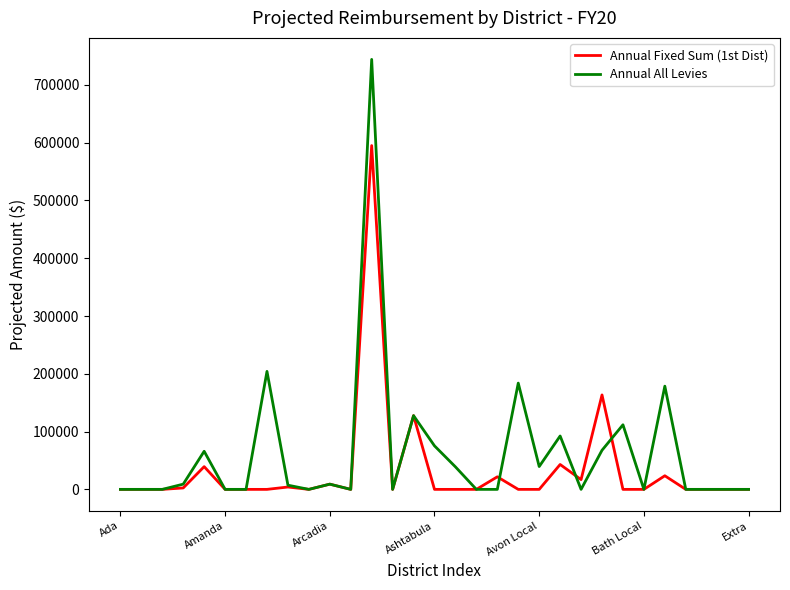

Which series has the largest range (max minus min)?

Annual All Levies